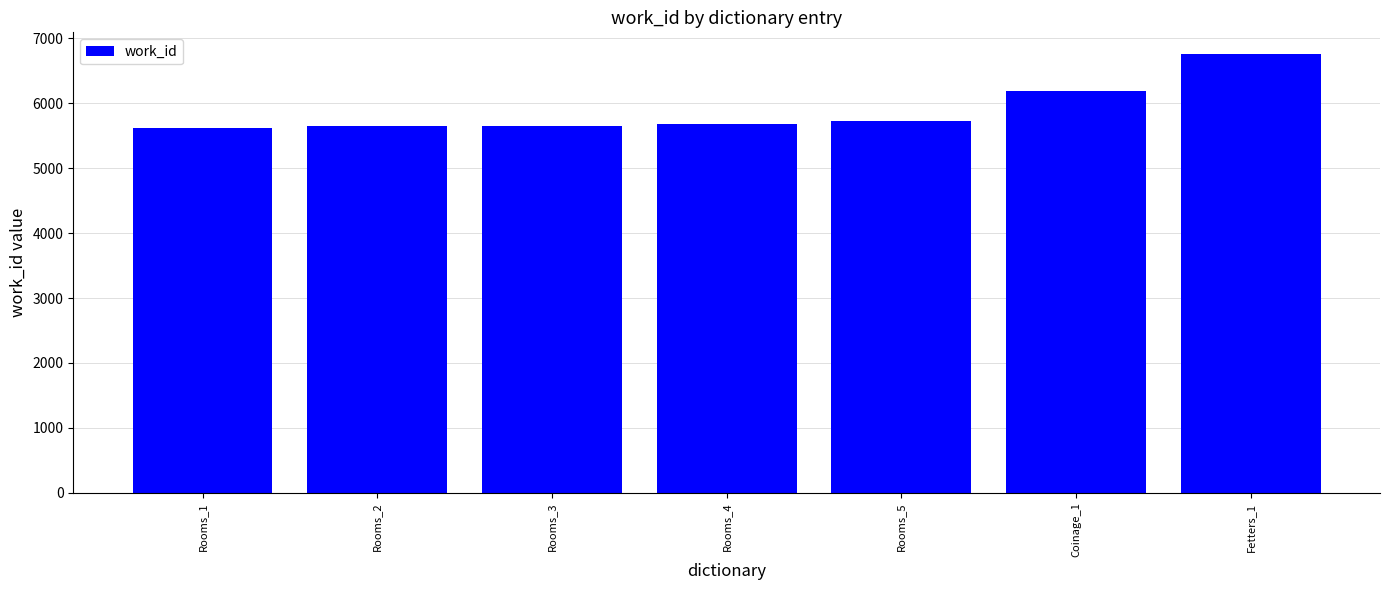

The value at Rooms_4 is 5685. True or false?

True